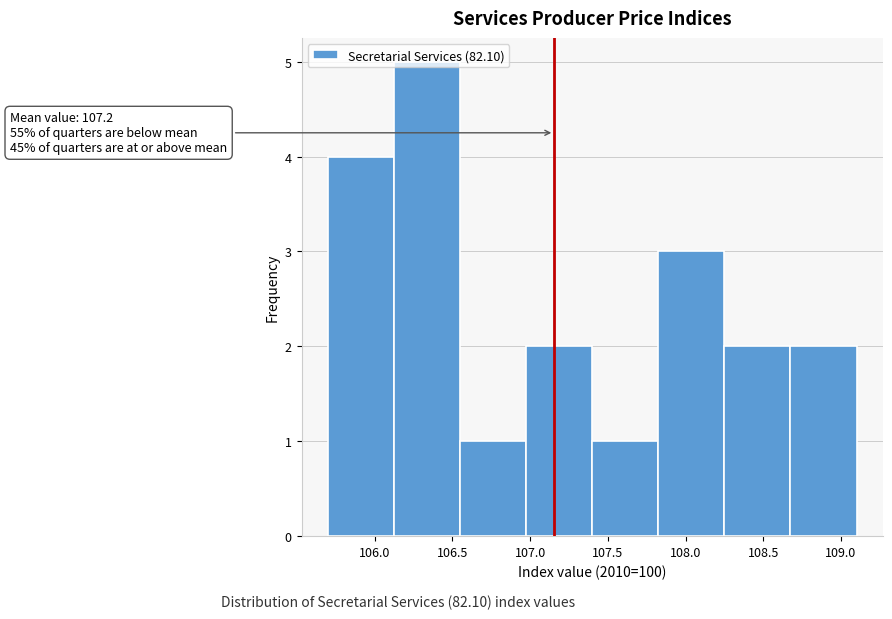

Which range on the x-axis has the tallest bar?

106.125 to 106.550